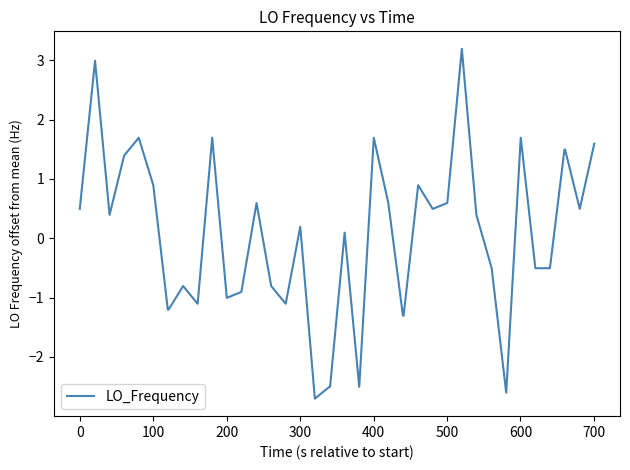

What is the greatest value displayed?

3.2